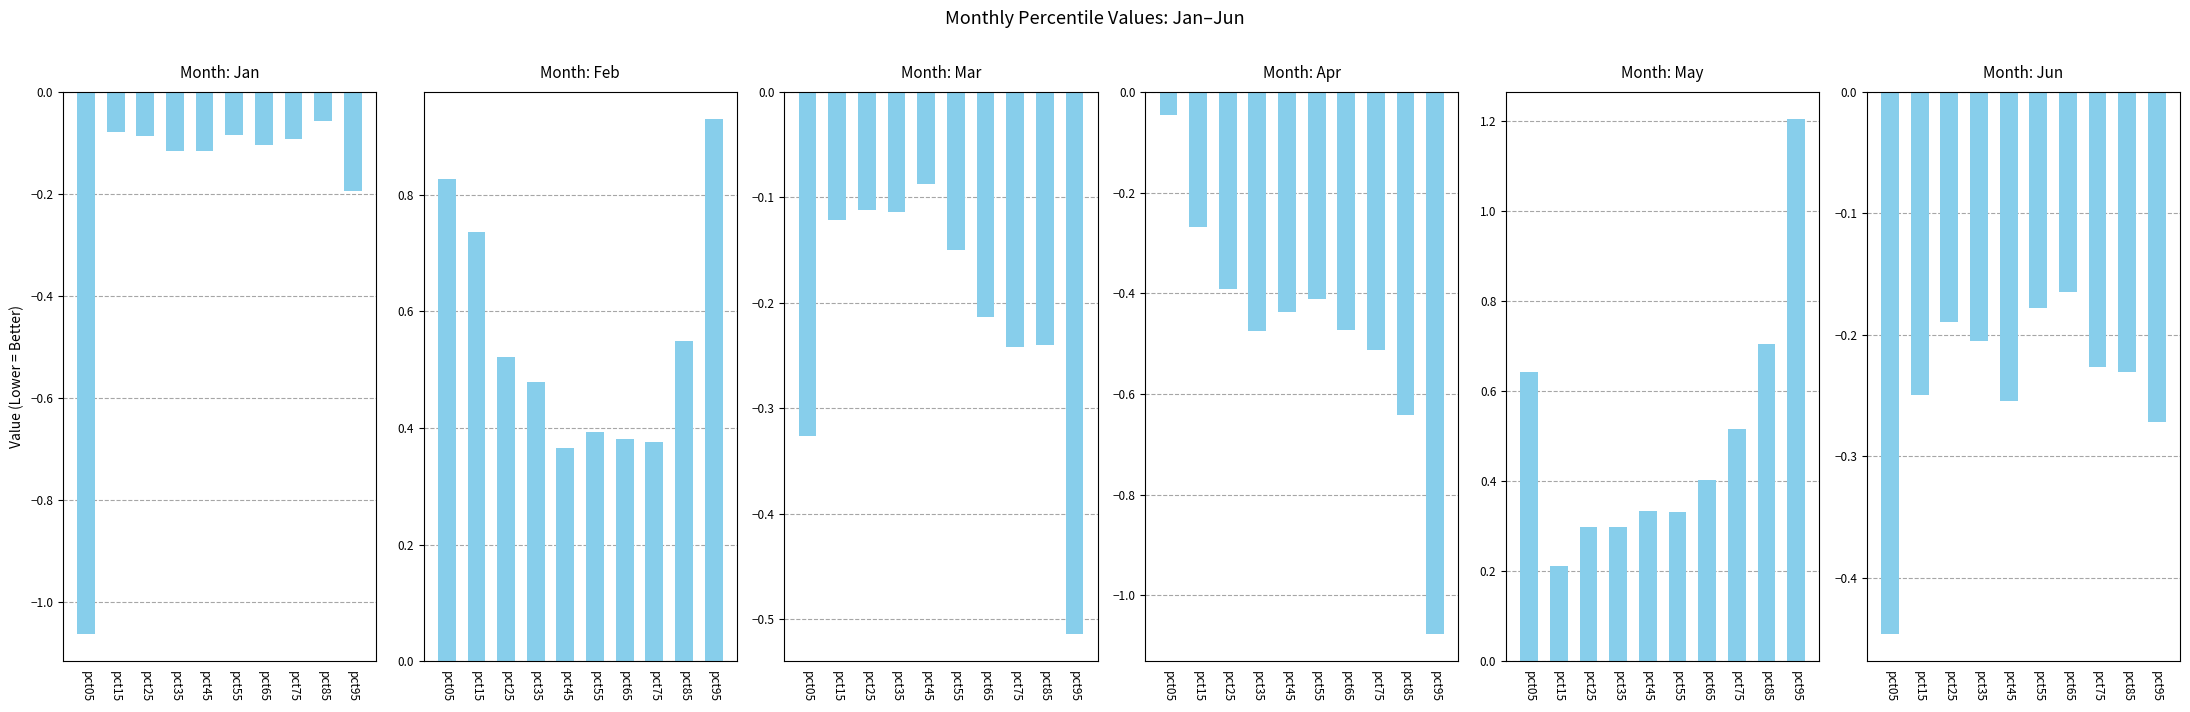

Which series changed the most between pct15 and pct65?

Feb